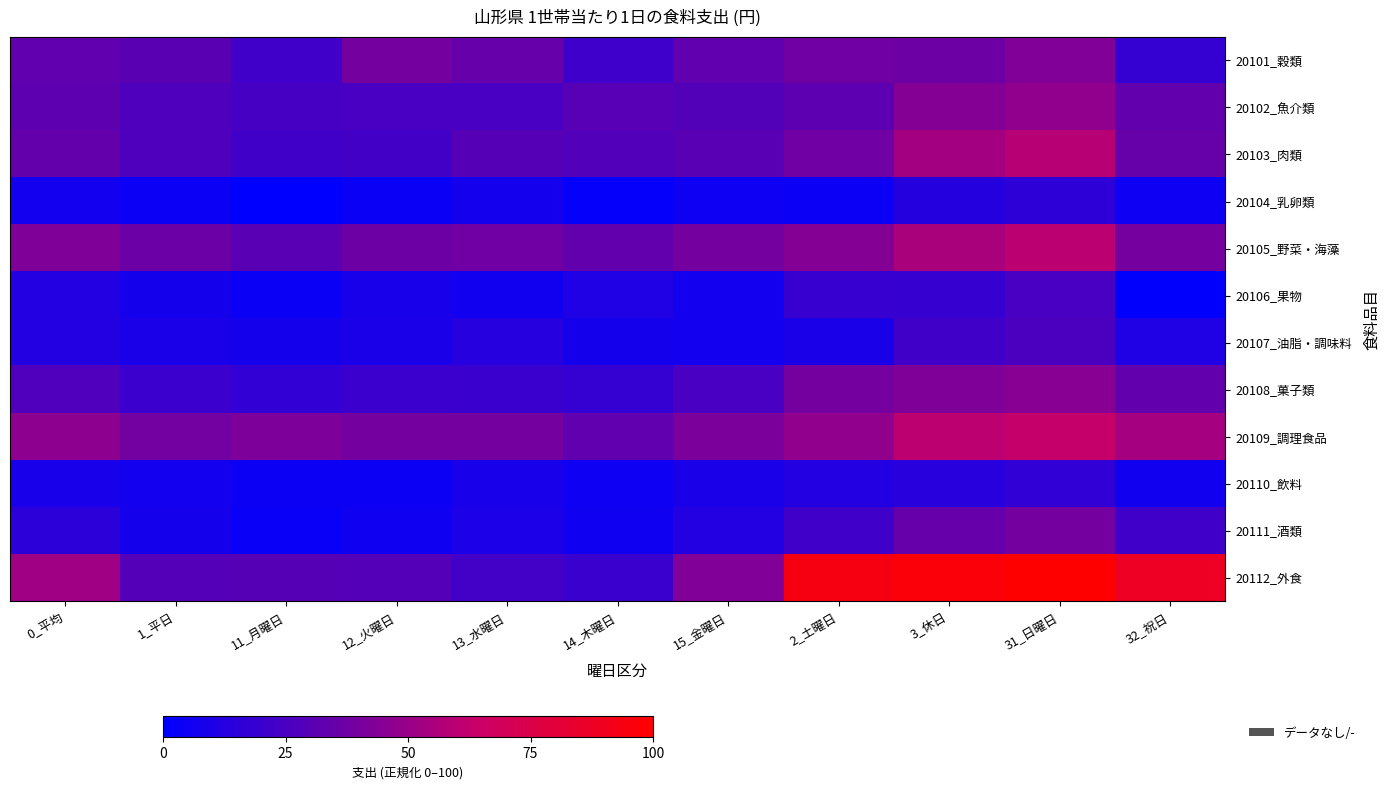

Which series has the largest total across all categories?

20112_外食